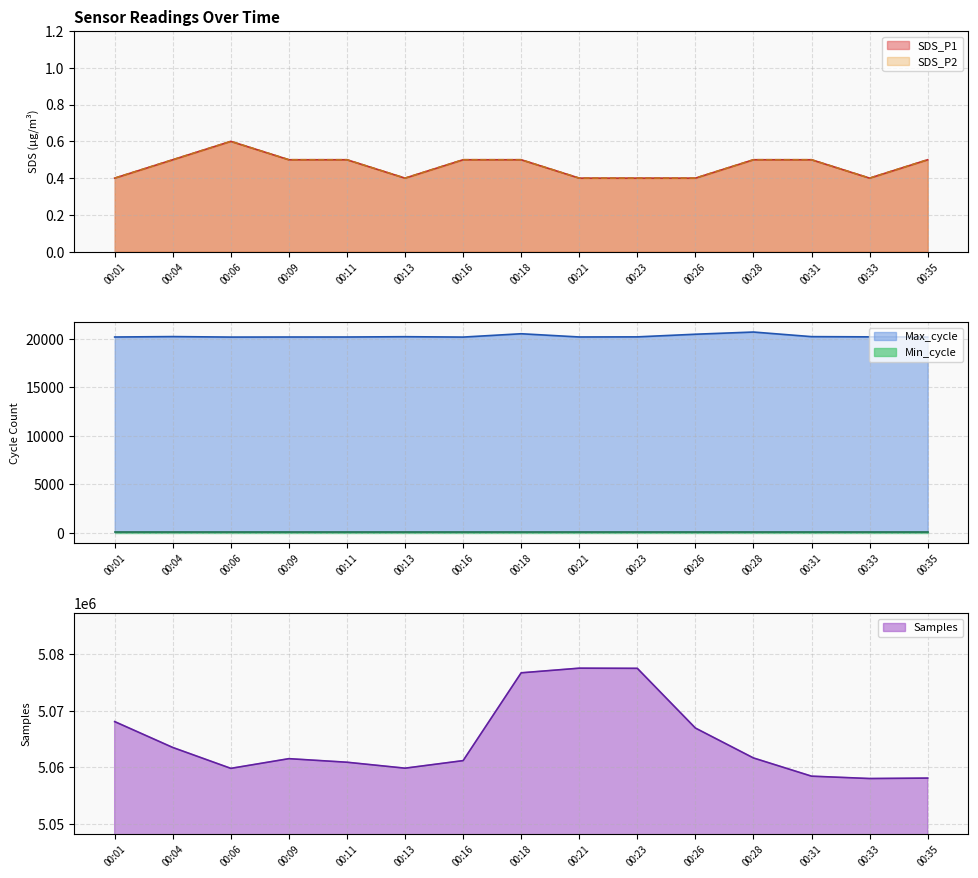

What is the value of the SDS_P2 point at the 7th from the left?

0.5